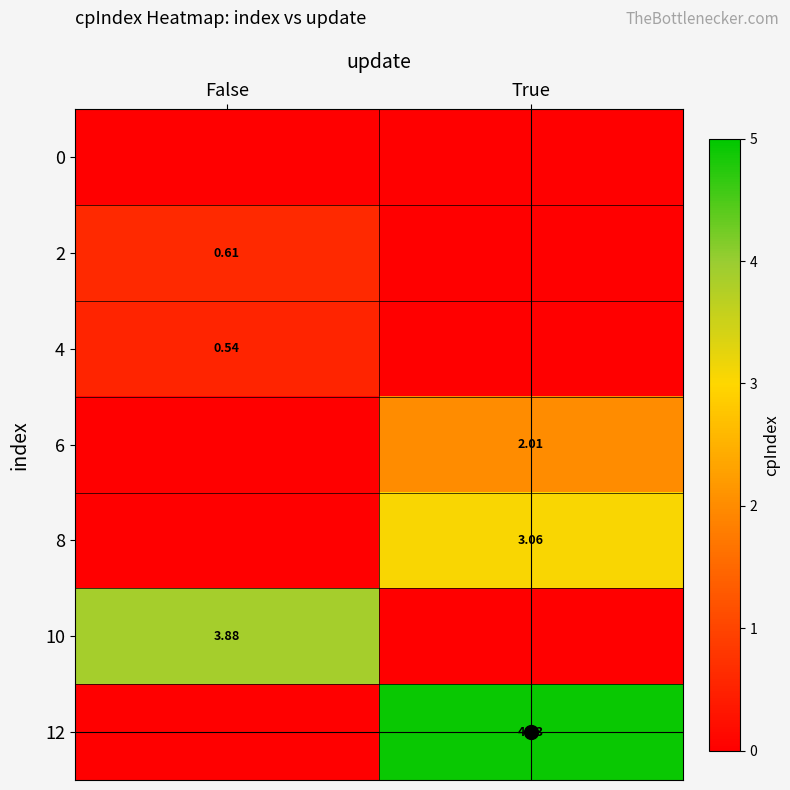

The 10 series shows 5.6 at False. True or false?

False